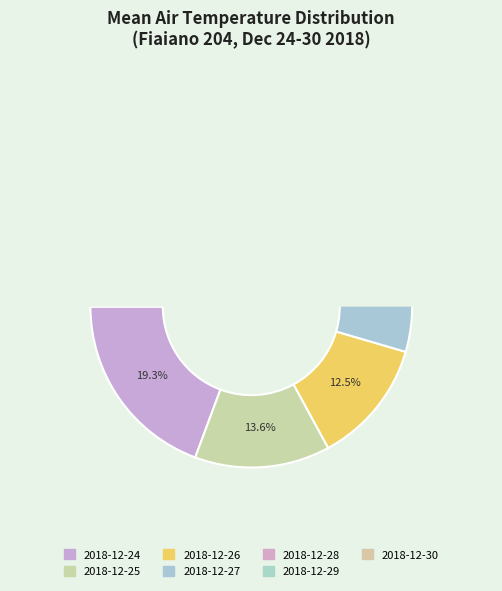

What is the largest slice in the pie chart?

2018-12-24